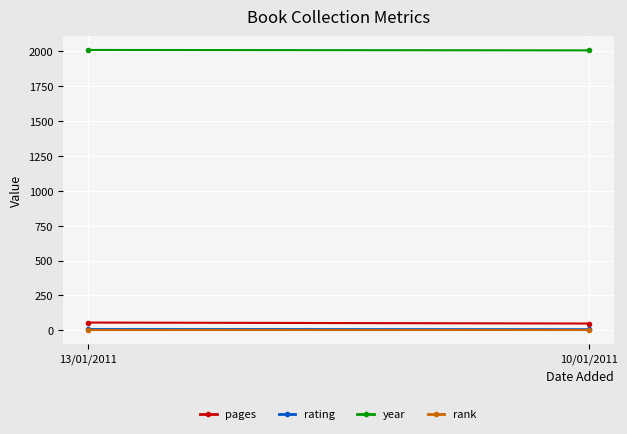

Which series changed the most between 13/01/2011 and 10/01/2011?

pages